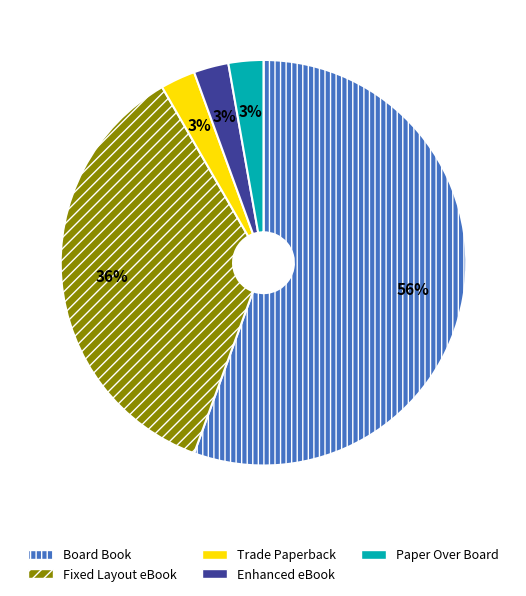

Do Trade Paperback and Board Book together represent more than half of the pie?

Yes